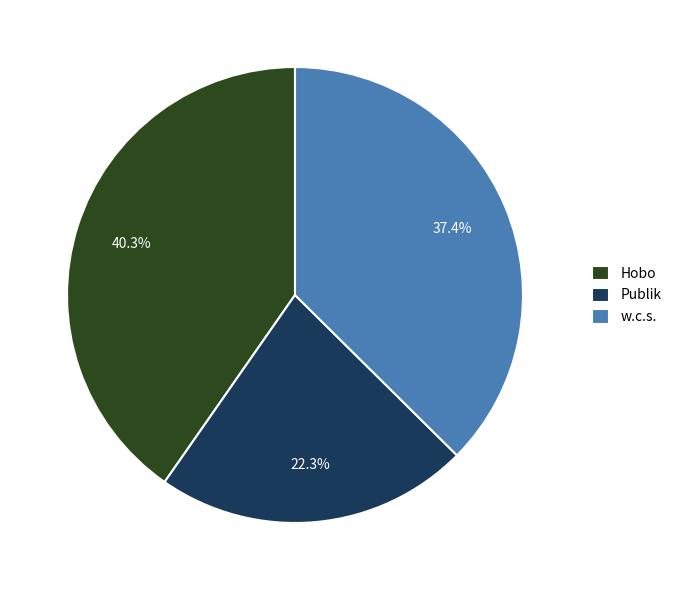

Which has a higher value, Publik or w.c.s.?

w.c.s.